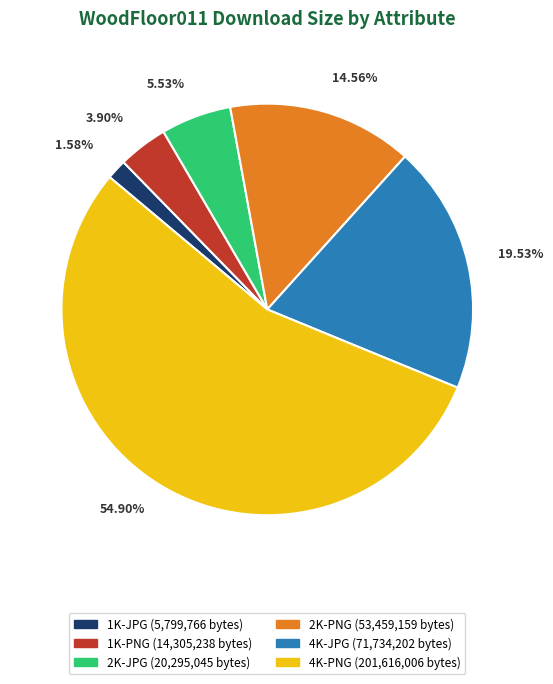

Which category has the smallest portion of the pie?

1K-JPG